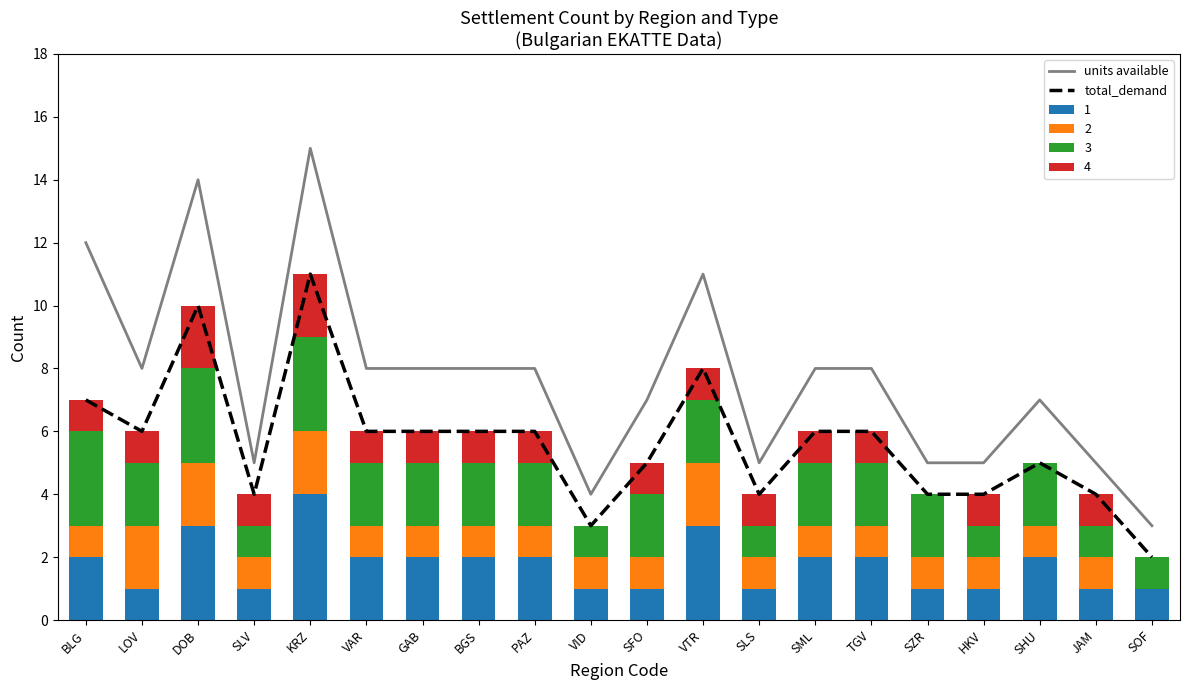

What position from the left is HKV?

17